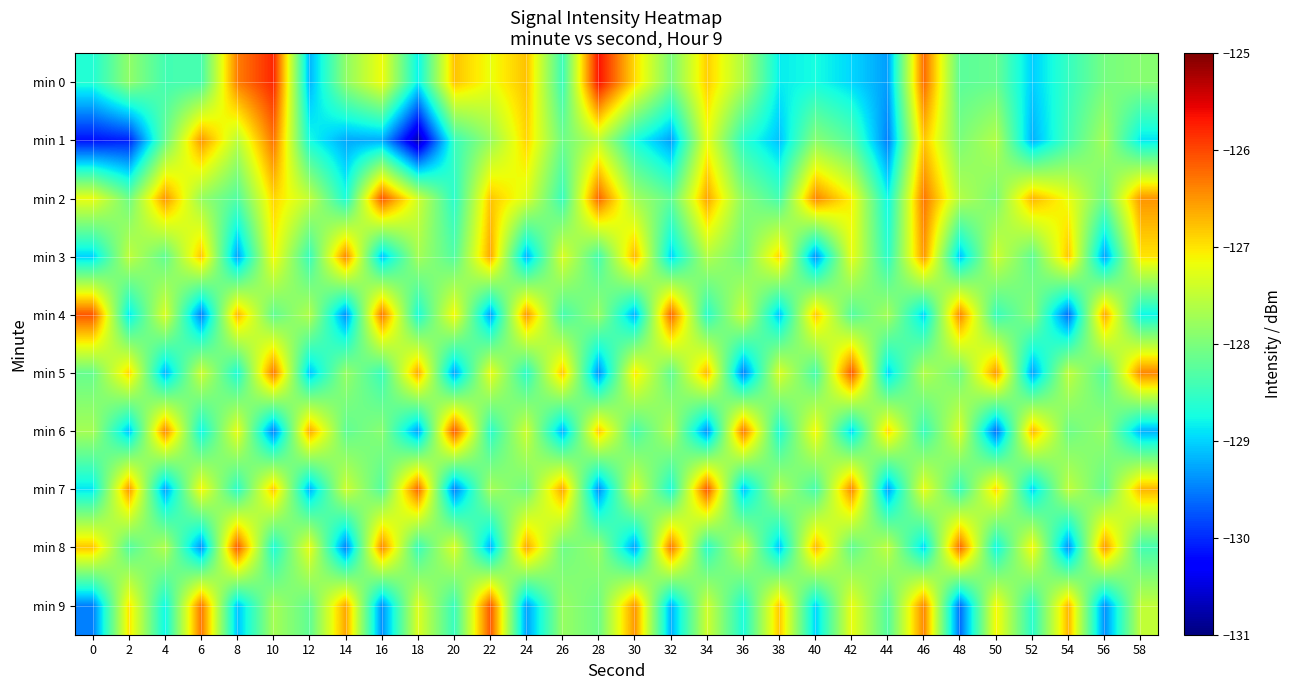

At which category is the sum across all series the highest?

10